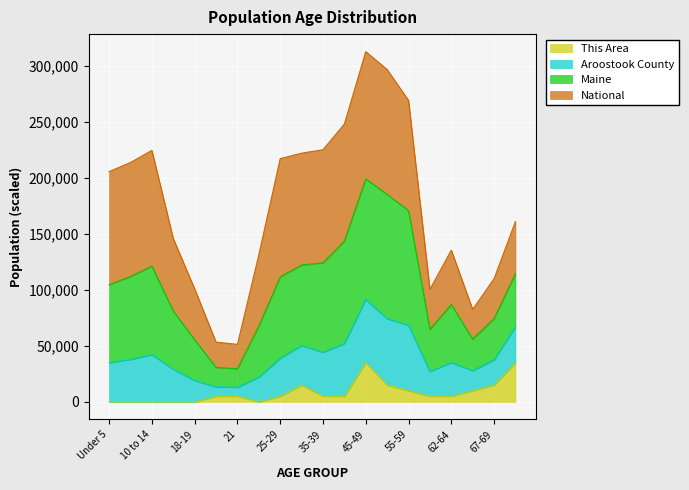

What is the label of the 6th point from the left?

20